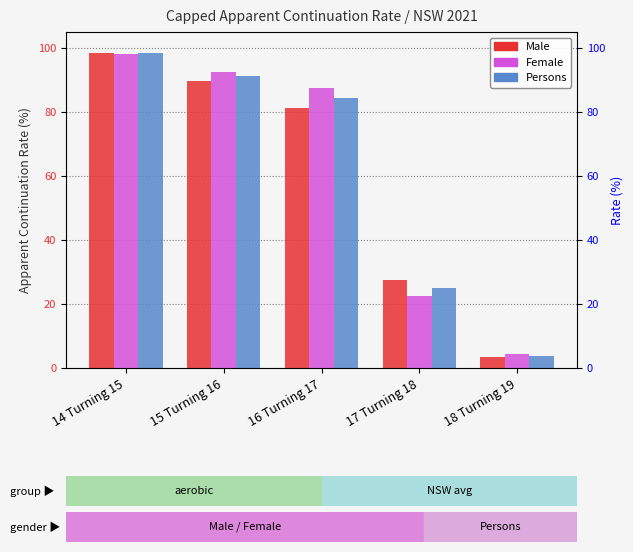

What is the value of the Male bar at the 4th from the left?

27.6